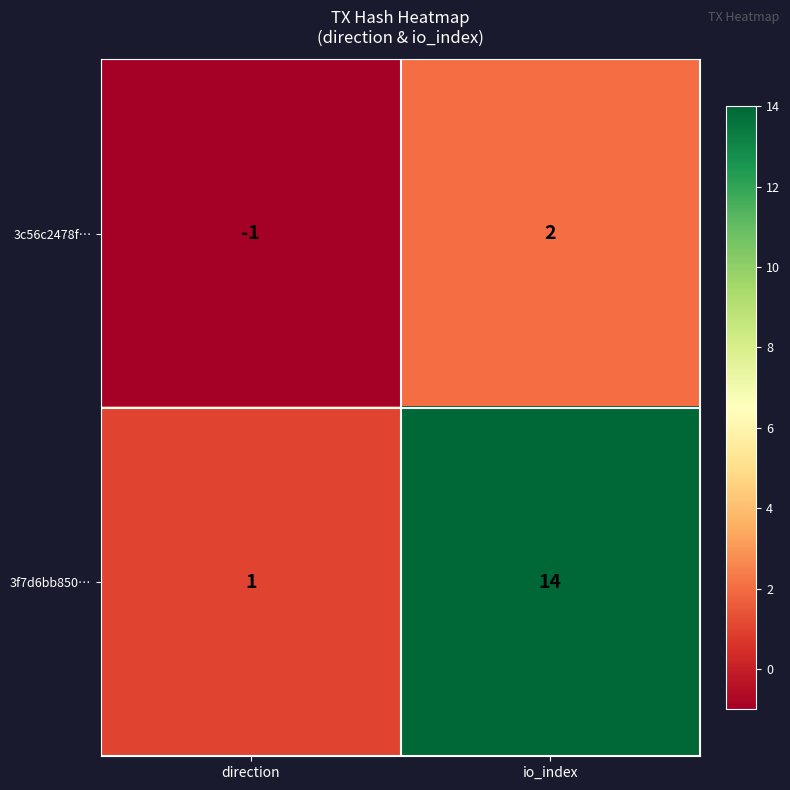

The value of 3c56c2478f… at direction is -1. True or false?

True